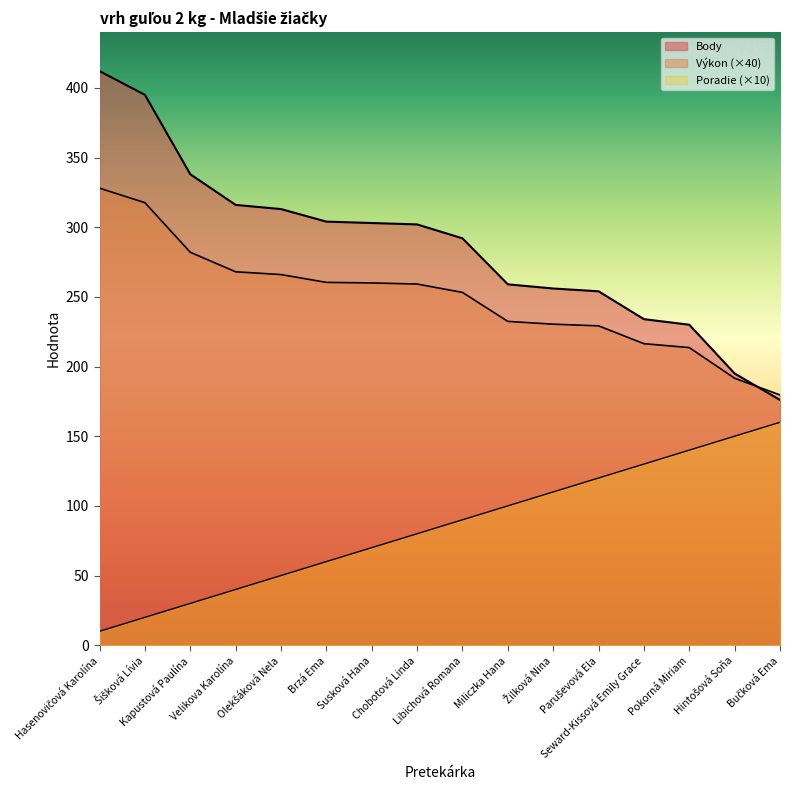

How many lines are shown in the chart?

3